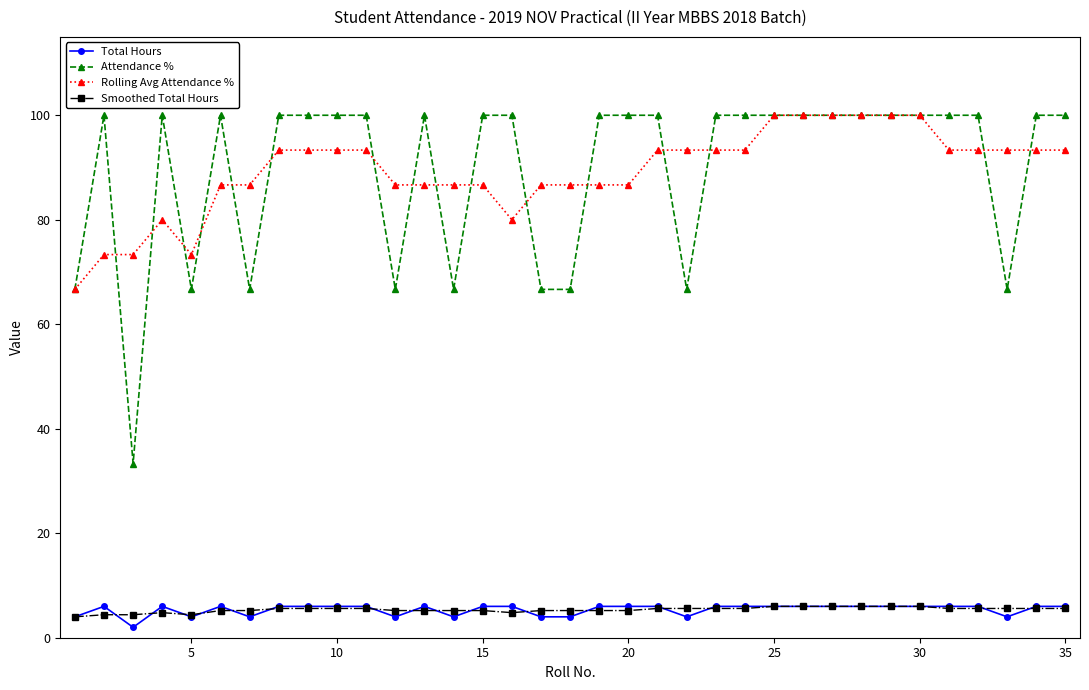

Which series has the widest spread of values?

Attendance %